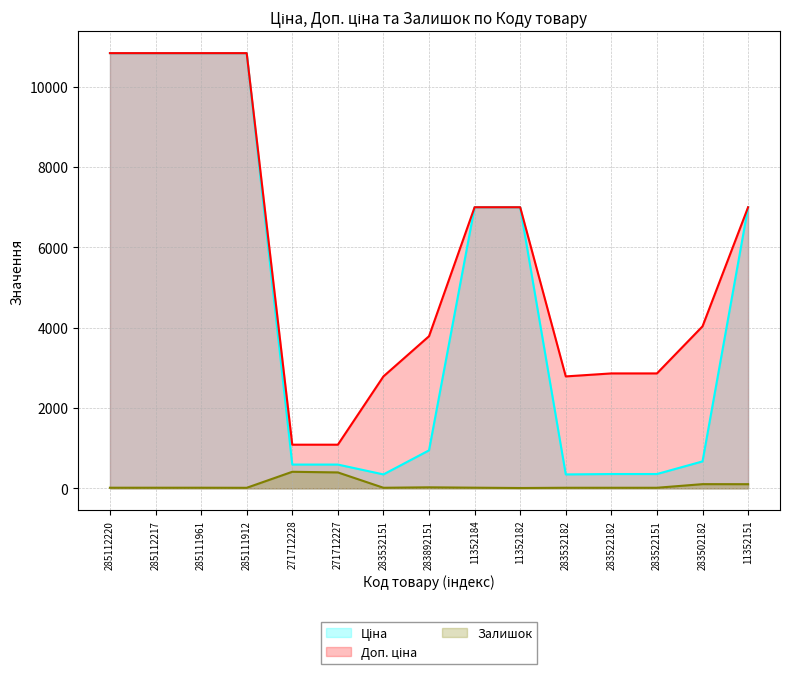

List the series in order of their overall mean, lowest first.

Залишок, Ціна, Доп. ціна